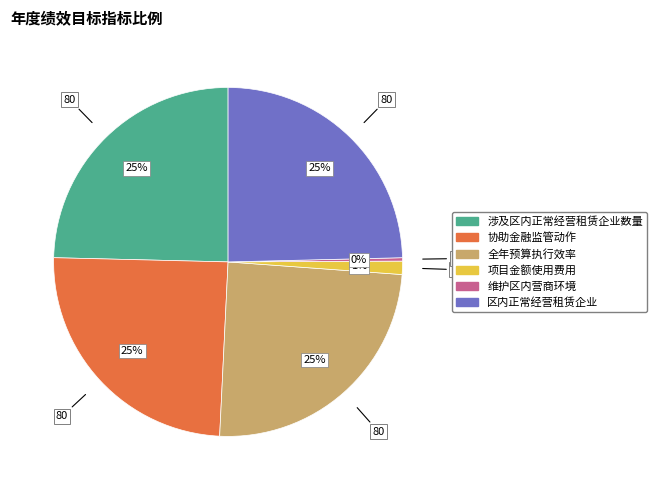

Is the sum of 涉及区内正常经营租赁企业数量 and 协助金融监管动作 greater than half?

No